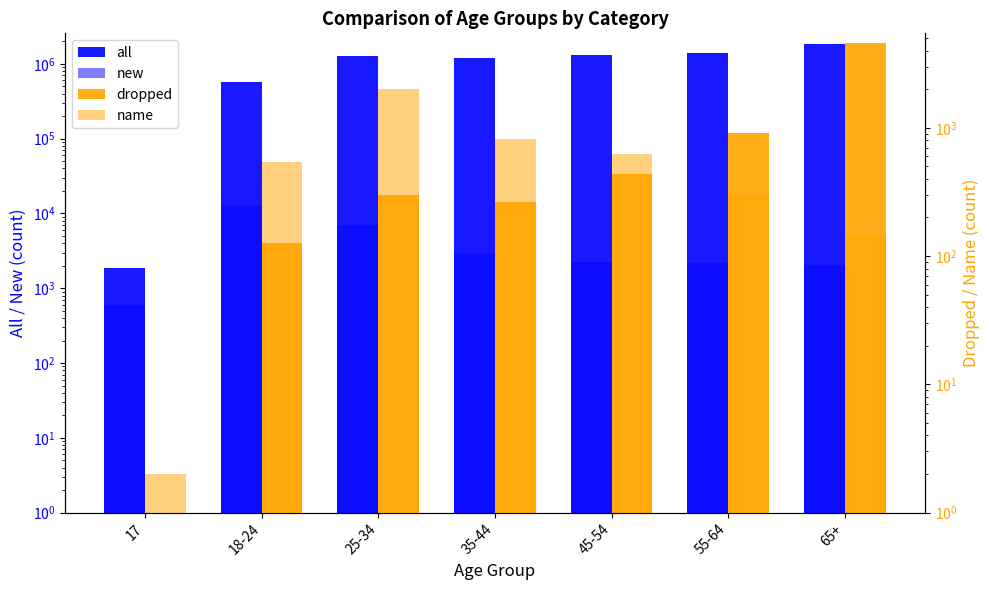

True or false: new has a value of 2220 at 45-54.

True